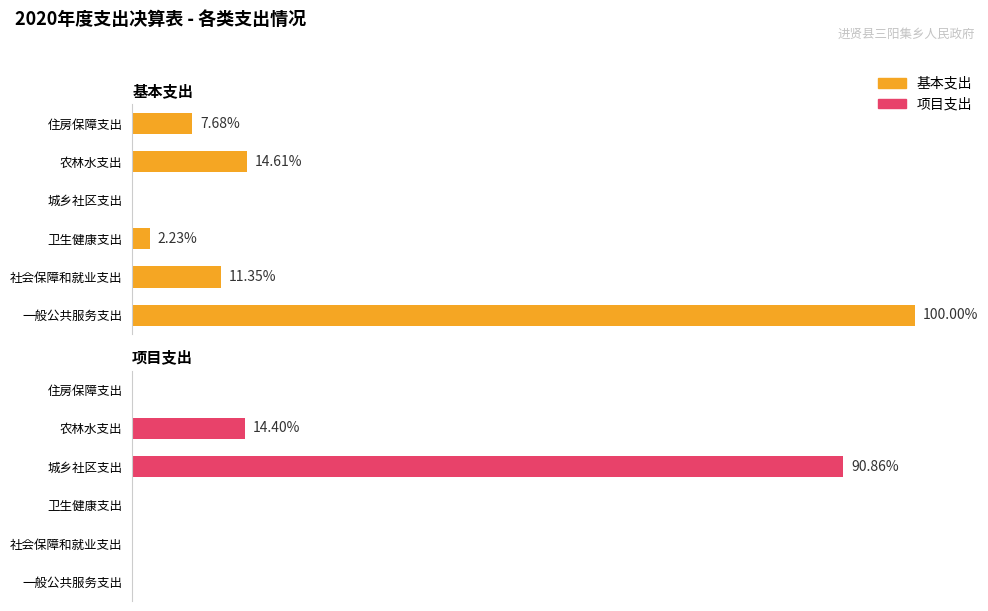

At how many categories does at least one series exceed 6275328?

2